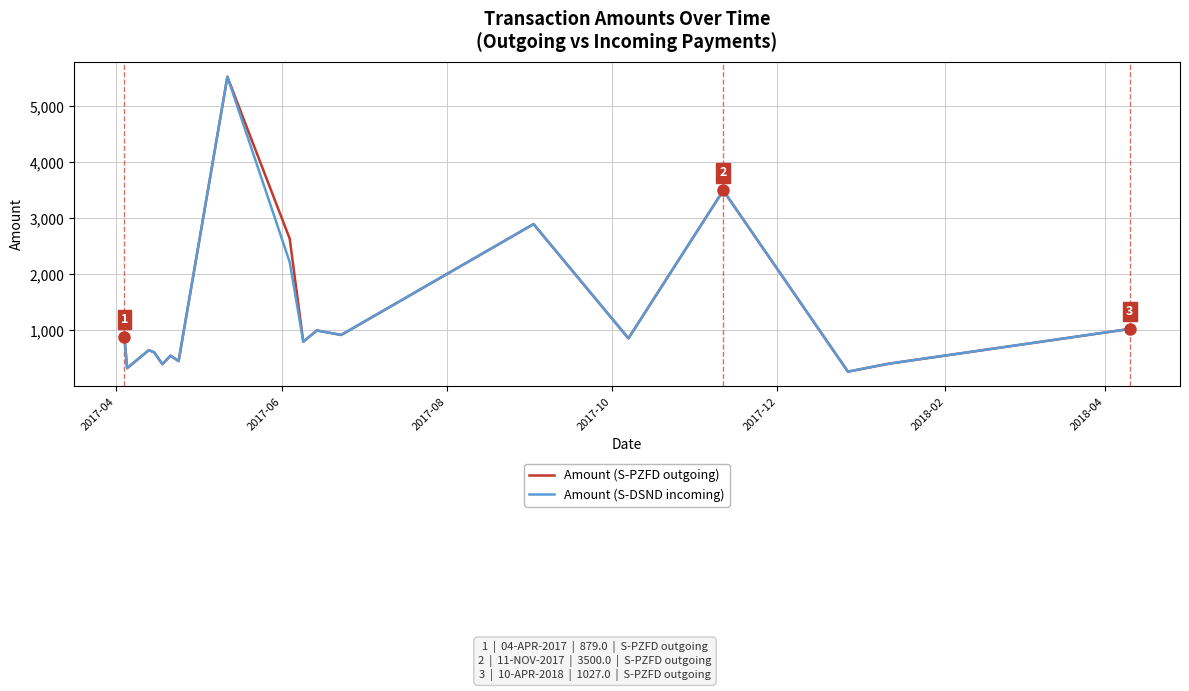

What is the highest value of the Amount (S-PZFD outgoing) series?

5529